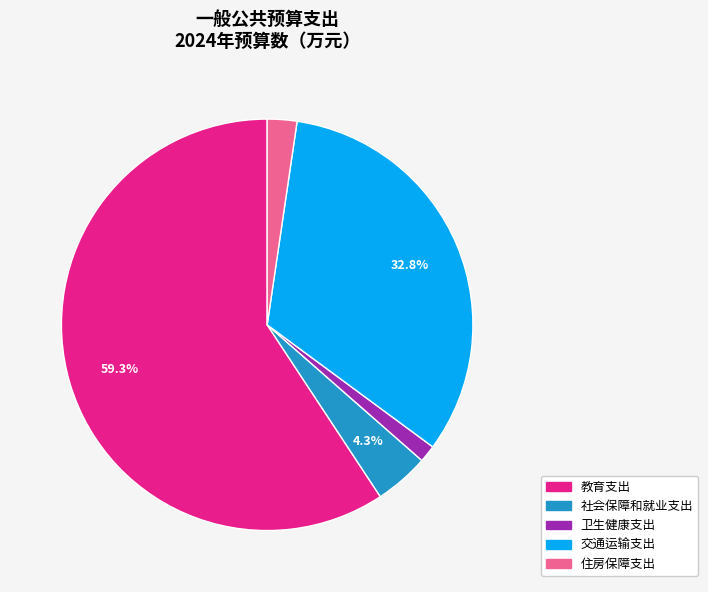

To the nearest percent, what portion does 交通运输支出 represent?

33%